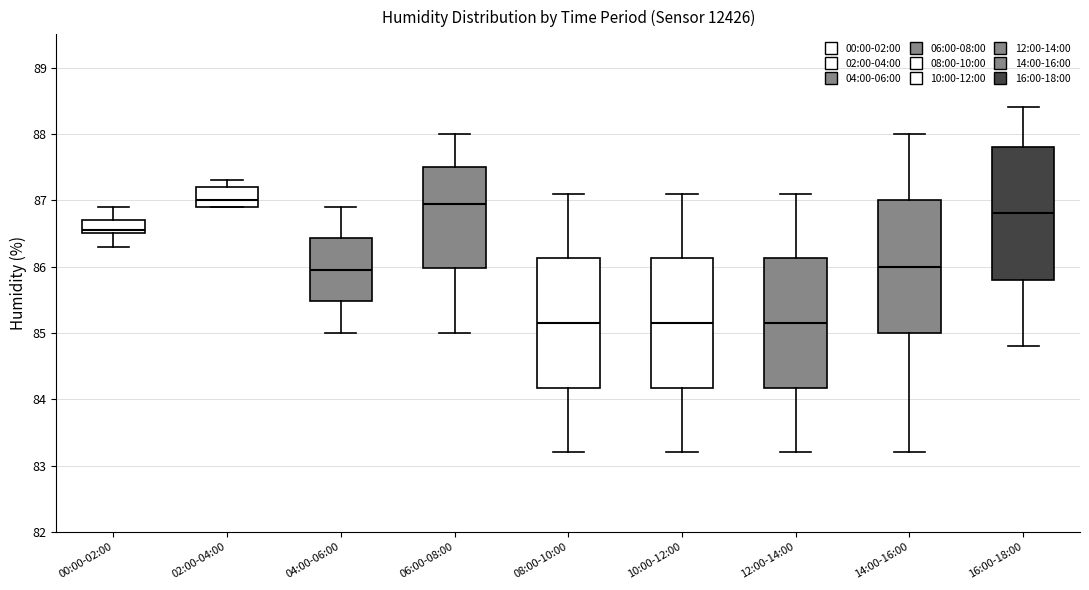

Reading left to right, transcribe this box plot: for each box, give where its median line is, the range the box spans, and where its two whiskers end, as read against the y-axis. The values are not printed on the chart, so give them approximately, as read against the axis.

00:00-02:00: median 86.6, box 86.5 to 86.7, whiskers 86.3 to 86.9
02:00-04:00: median 87.0, box 86.9 to 87.2, whiskers 86.9 to 87.3
04:00-06:00: median 86.0, box 85.5 to 86.4, whiskers 85.0 to 86.9
06:00-08:00: median 87.0, box 86.0 to 87.5, whiskers 85.0 to 88.0
08:00-10:00: median 85.2, box 84.2 to 86.1, whiskers 83.2 to 87.1
10:00-12:00: median 85.2, box 84.2 to 86.1, whiskers 83.2 to 87.1
12:00-14:00: median 85.2, box 84.2 to 86.1, whiskers 83.2 to 87.1
14:00-16:00: median 86.0, box 85.0 to 87.0, whiskers 83.2 to 88.0
16:00-18:00: median 86.8, box 85.8 to 87.8, whiskers 84.8 to 88.4